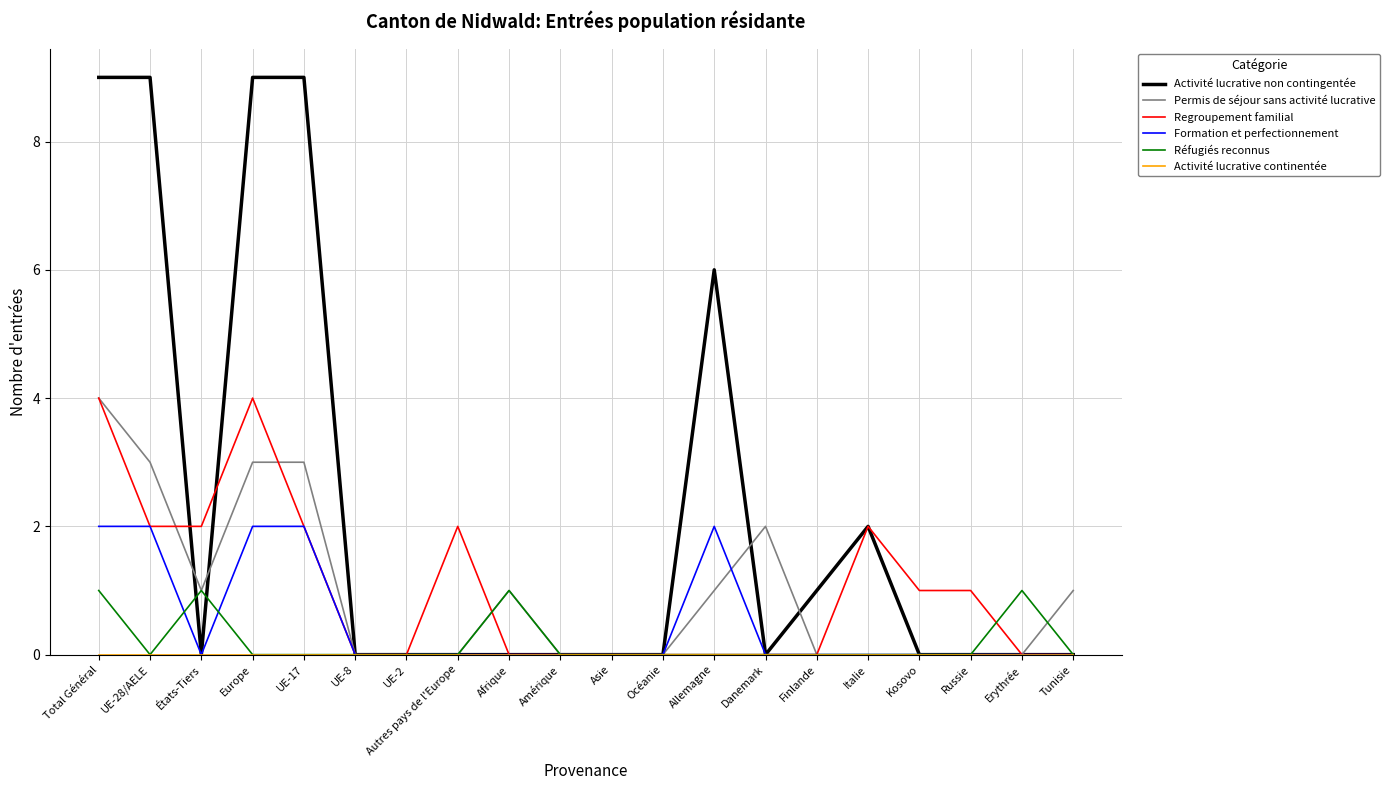

True or false: Permis de séjour sans activité lucrative and Formation et perfectionnement intersect in this chart.

True